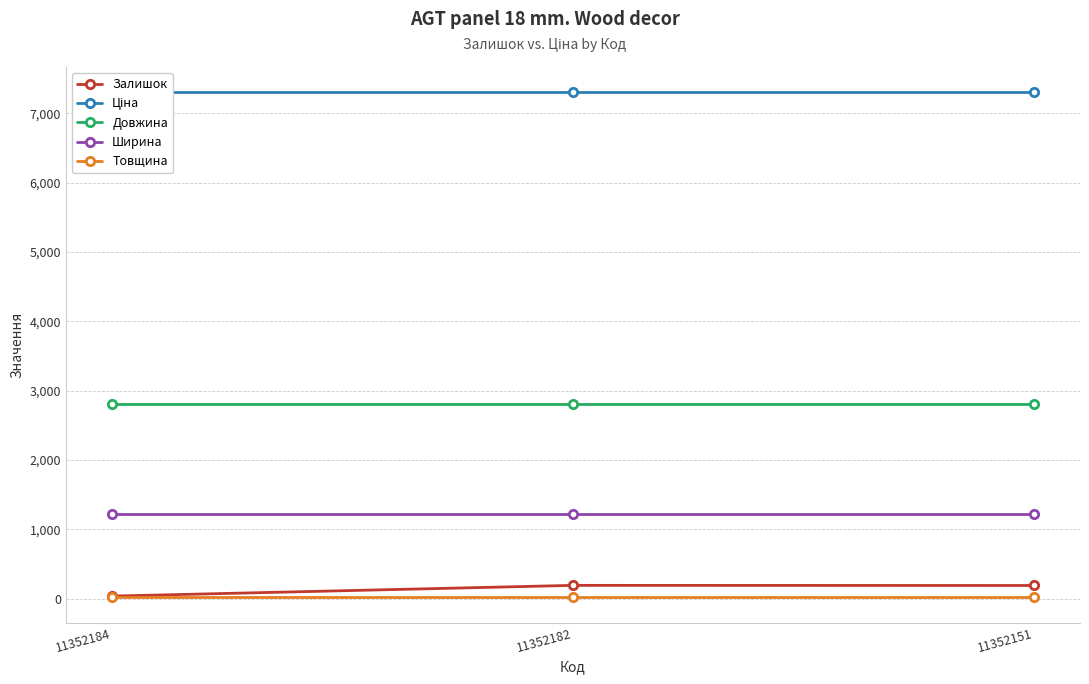

Reading left to right, extract all data points from this chart.

Залишок: 11352184=35.0	11352182=190.0	11352151=188.0
Ціна: 11352184=7304.3	11352182=7304.3	11352151=7304.3
Довжина: 11352184=2800.0	11352182=2800.0	11352151=2800.0
Ширина: 11352184=1220.0	11352182=1220.0	11352151=1220.0
Товщина: 11352184=18.0	11352182=18.0	11352151=18.0